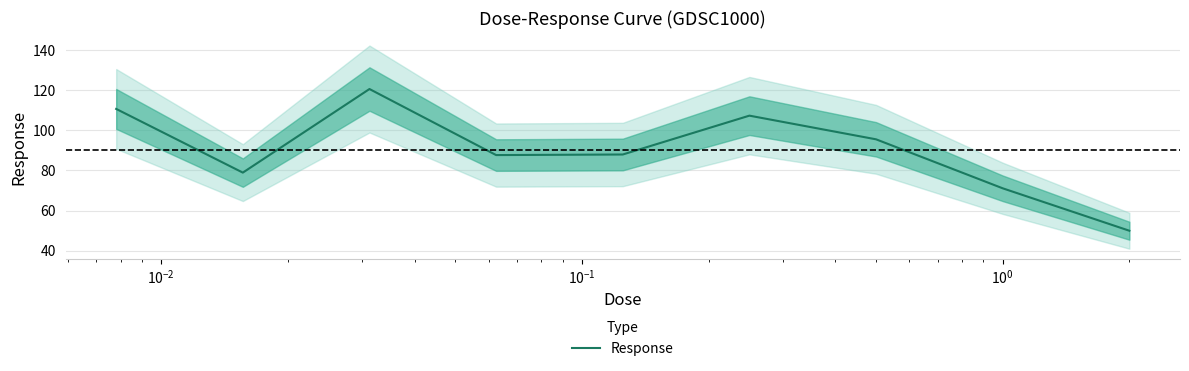

What is the maximum value for Response?

120.7